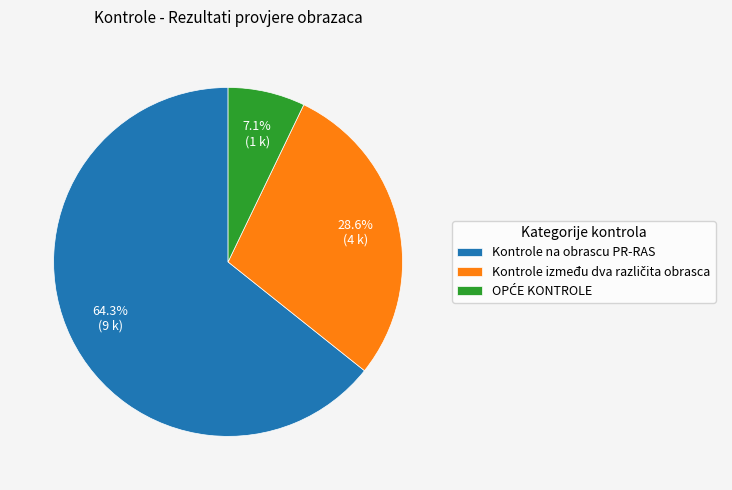

What portion of the pie excludes Kontrole na obrascu PR-RAS?

35.7%